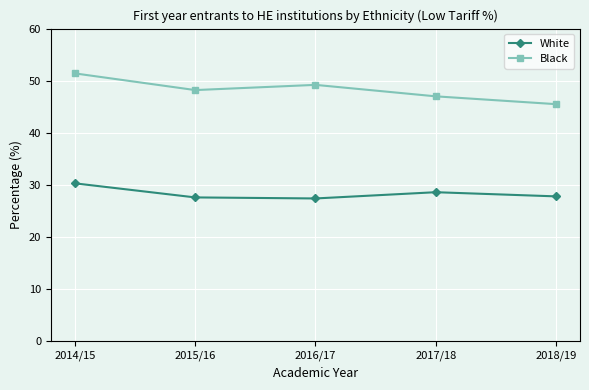

Is the value of Black at 2016/17 greater than the value of White at 2015/16?

Yes